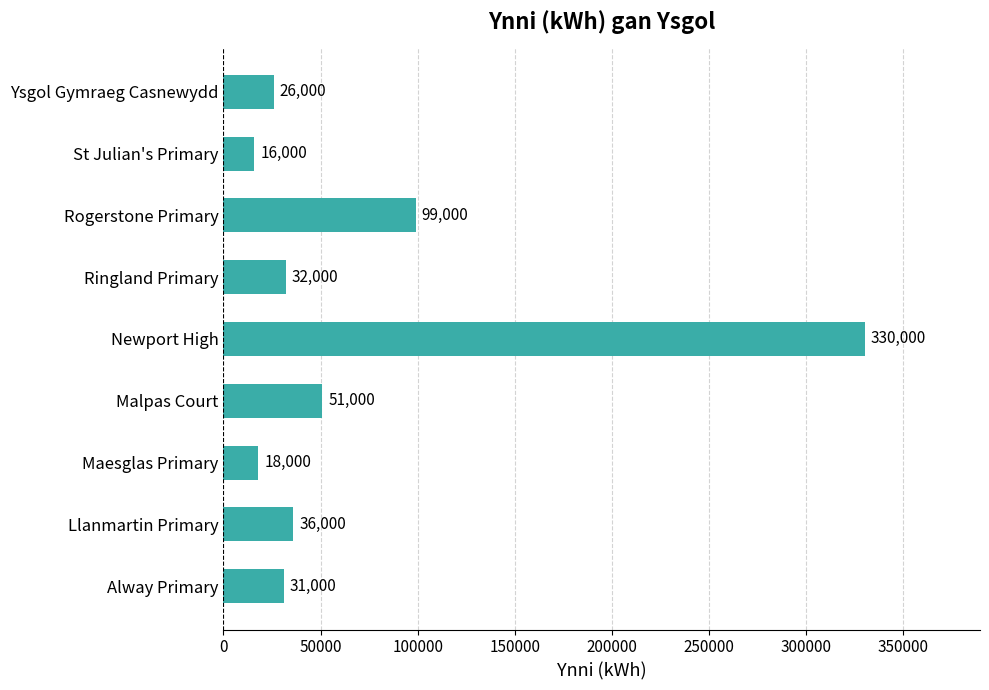

True or false: the data shows 330000 at Newport High.

True